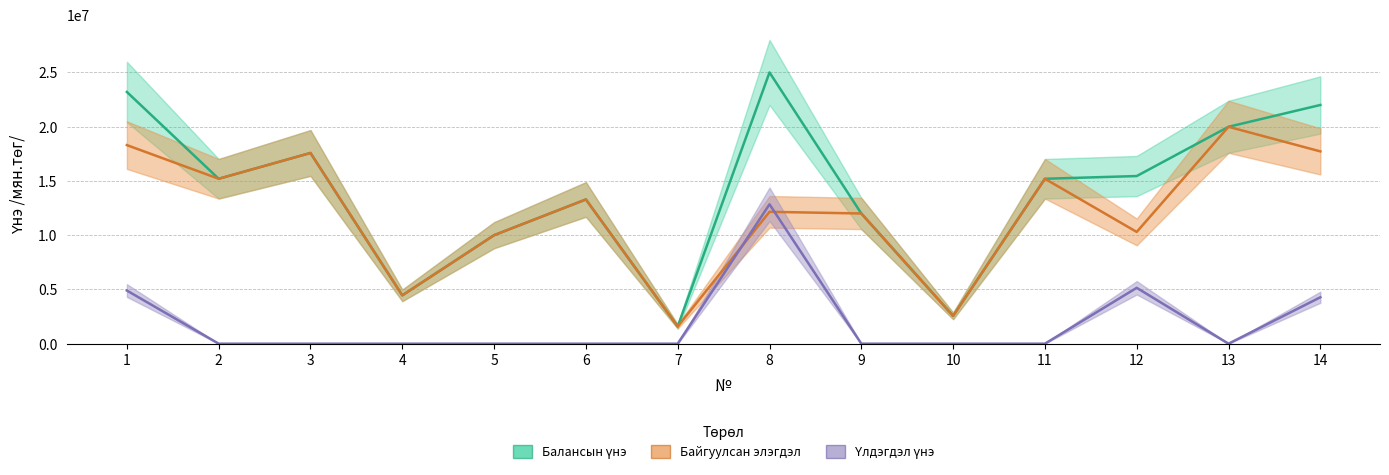

Where is Байгуулсан элэгдэл nearest to the value 10788650?

12